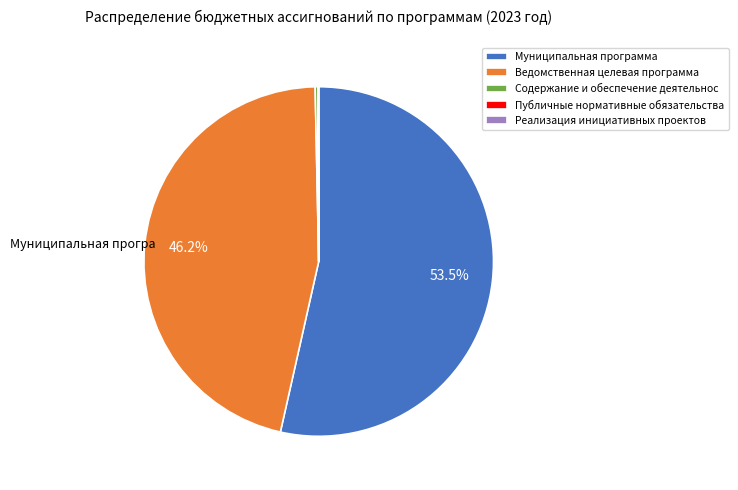

Which slice is the largest?

Муниципальная программа